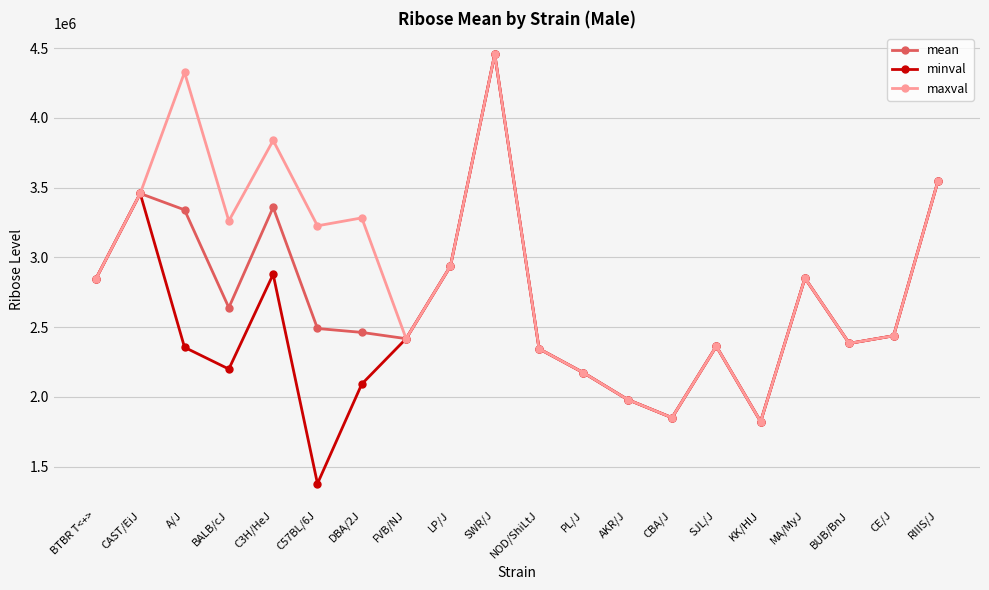

True or false: maxval has a value of 1851472 at CBA/J.

True